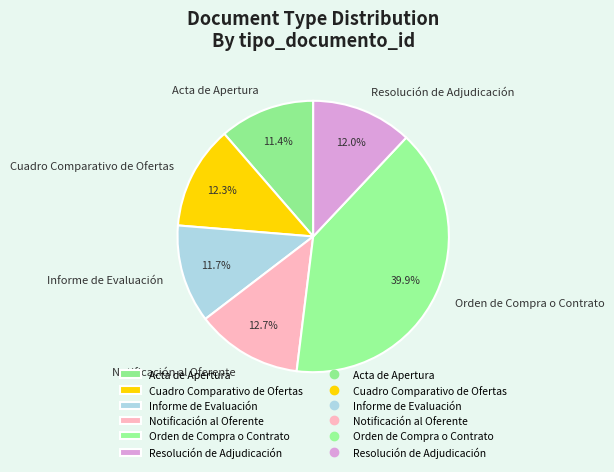

Which category has the biggest portion of the pie?

Orden de Compra o Contrato